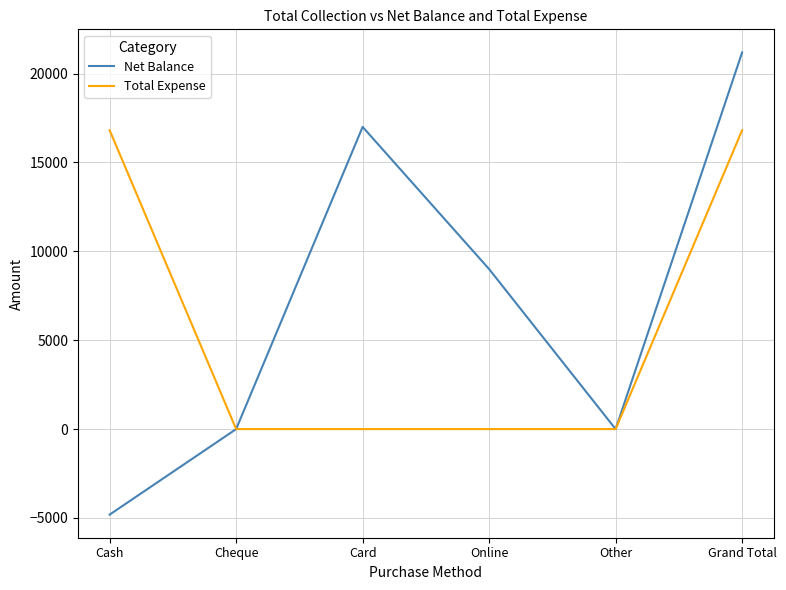

What is the difference between the highest and lowest values at Online?

9000